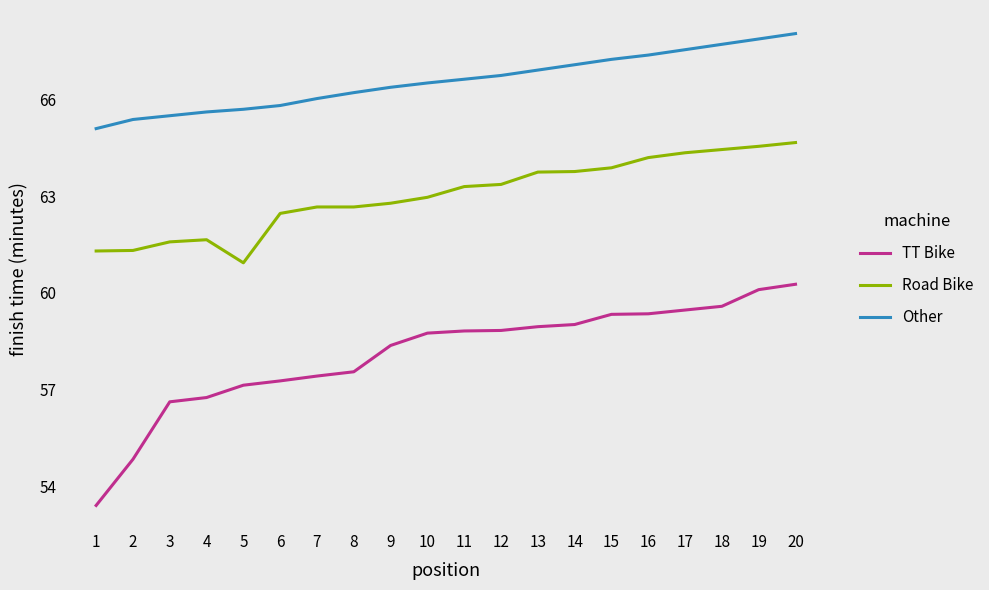

At which label does TT Bike first exceed 58?

9